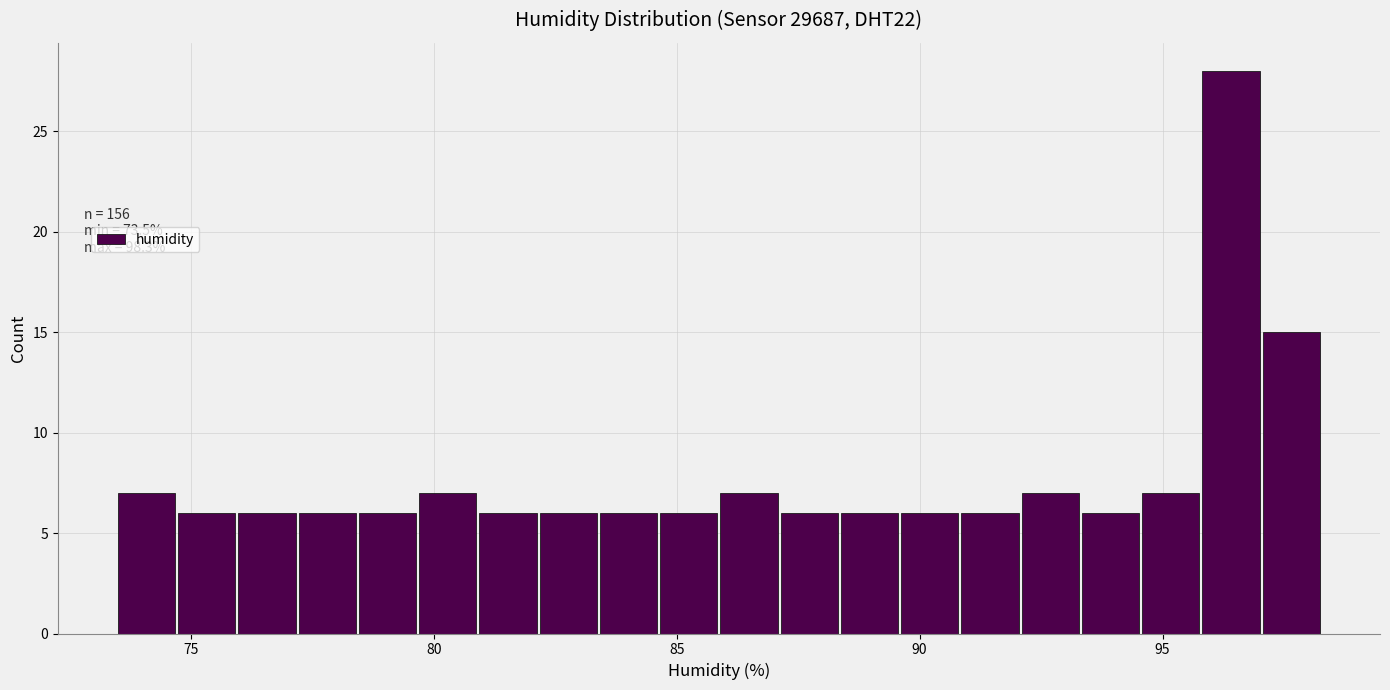

Read against the x-axis, roughly where is the centre of the tallest bar?

96.5